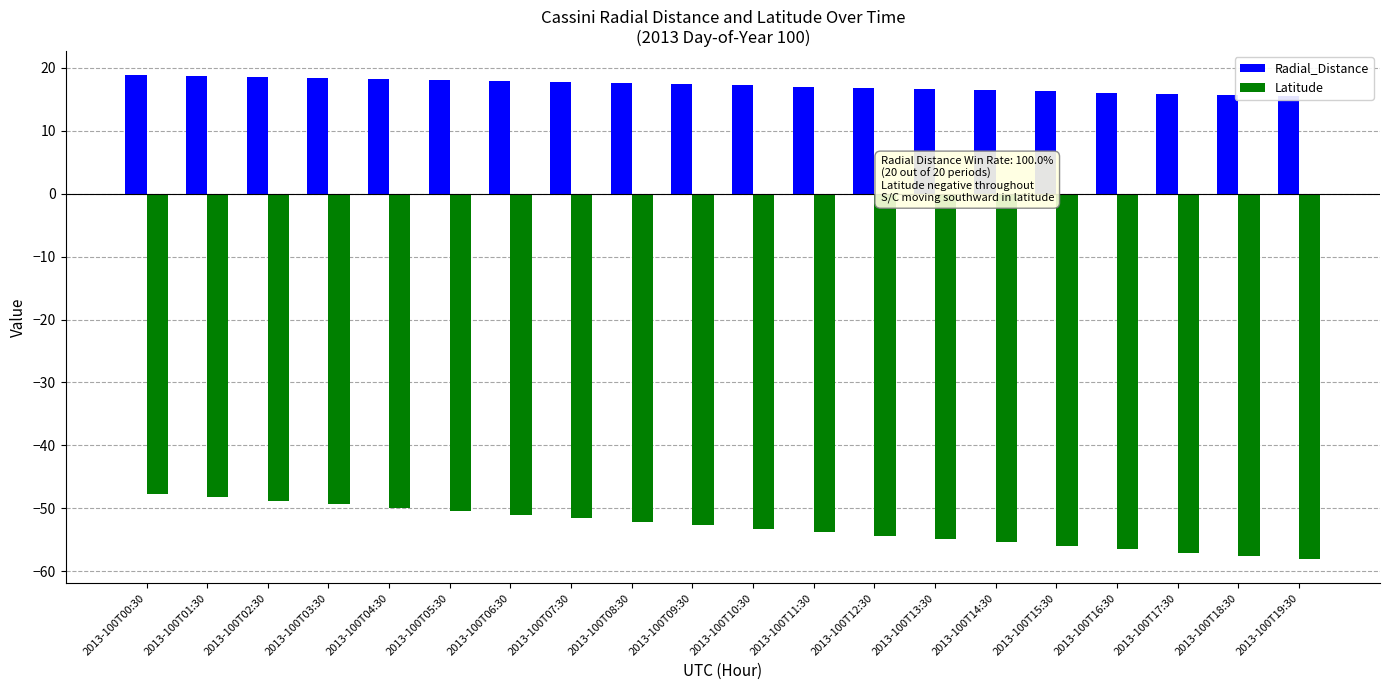

Reading left to right, extract all data points from this chart.

Radial_Distance: 2013-100T00:30=18.8	2013-100T01:30=18.7	2013-100T02:30=18.5	2013-100T03:30=18.3	2013-100T04:30=18.2	2013-100T05:30=18.0	2013-100T06:30=17.9	2013-100T07:30=17.7	2013-100T08:30=17.5	2013-100T09:30=17.4	2013-100T10:30=17.2	2013-100T11:30=17.0	2013-100T12:30=16.8	2013-100T13:30=16.6	2013-100T14:30=16.5	2013-100T15:30=16.3	2013-100T16:30=16.1	2013-100T17:30=15.9	2013-100T18:30=15.7	2013-100T19:30=15.5
Latitude: 2013-100T00:30=-47.7	2013-100T01:30=-48.3	2013-100T02:30=-48.8	2013-100T03:30=-49.4	2013-100T04:30=-49.9	2013-100T05:30=-50.5	2013-100T06:30=-51.0	2013-100T07:30=-51.6	2013-100T08:30=-52.1	2013-100T09:30=-52.7	2013-100T10:30=-53.2	2013-100T11:30=-53.8	2013-100T12:30=-54.3	2013-100T13:30=-54.9	2013-100T14:30=-55.4	2013-100T15:30=-56.0	2013-100T16:30=-56.5	2013-100T17:30=-57.0	2013-100T18:30=-57.6	2013-100T19:30=-58.1